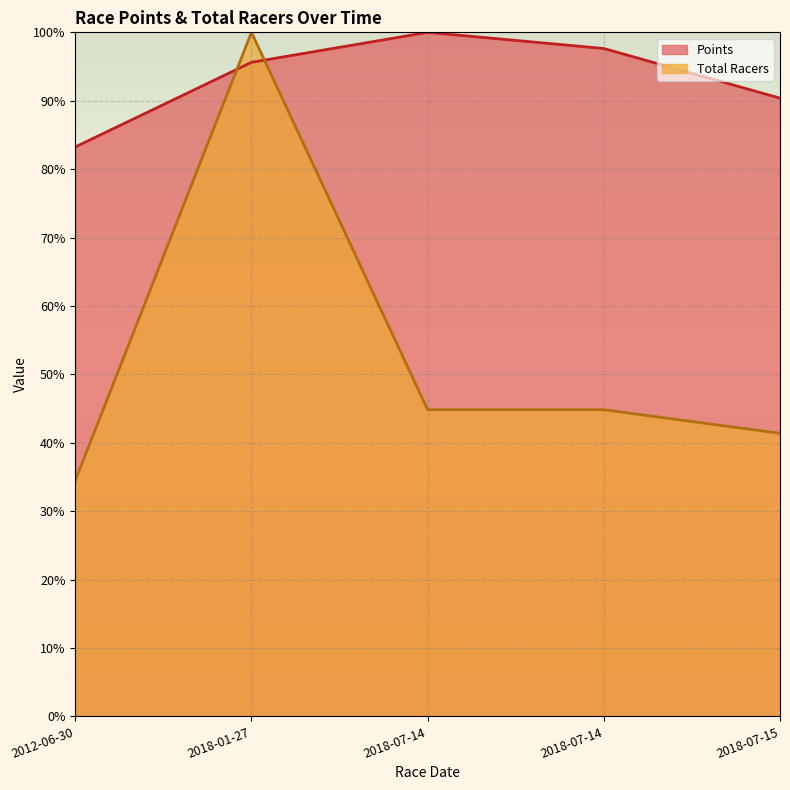

What is the greatest value displayed?

100.0